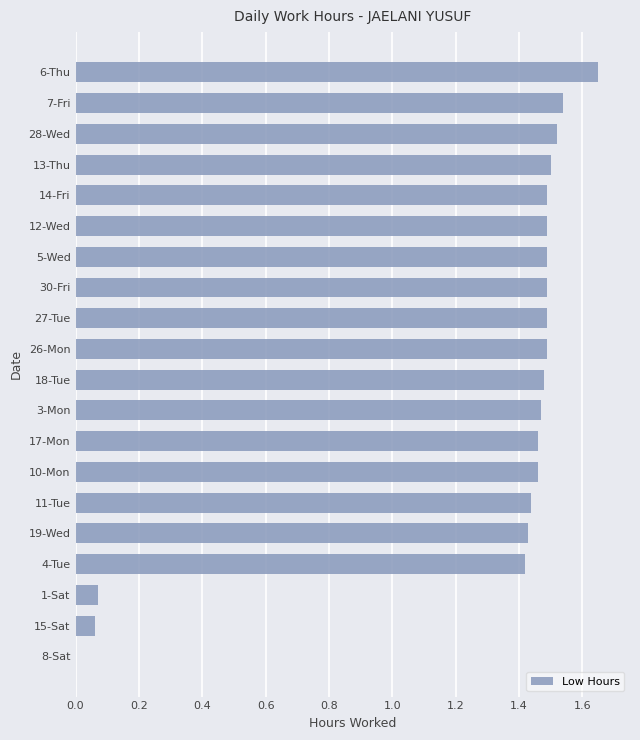

How many values are between 1 and 2?

17